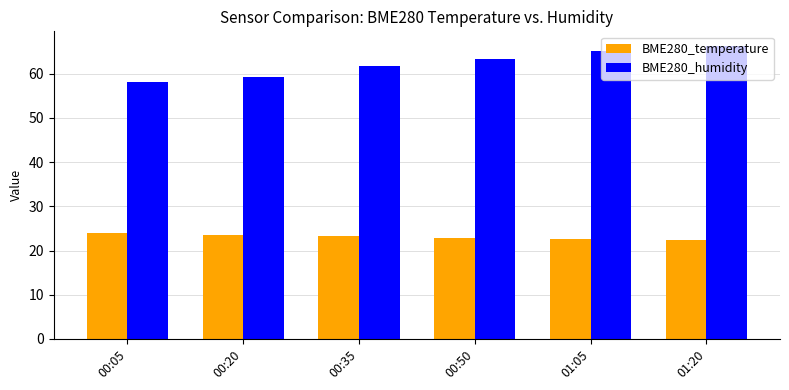

Which series has the widest spread of values?

BME280_humidity